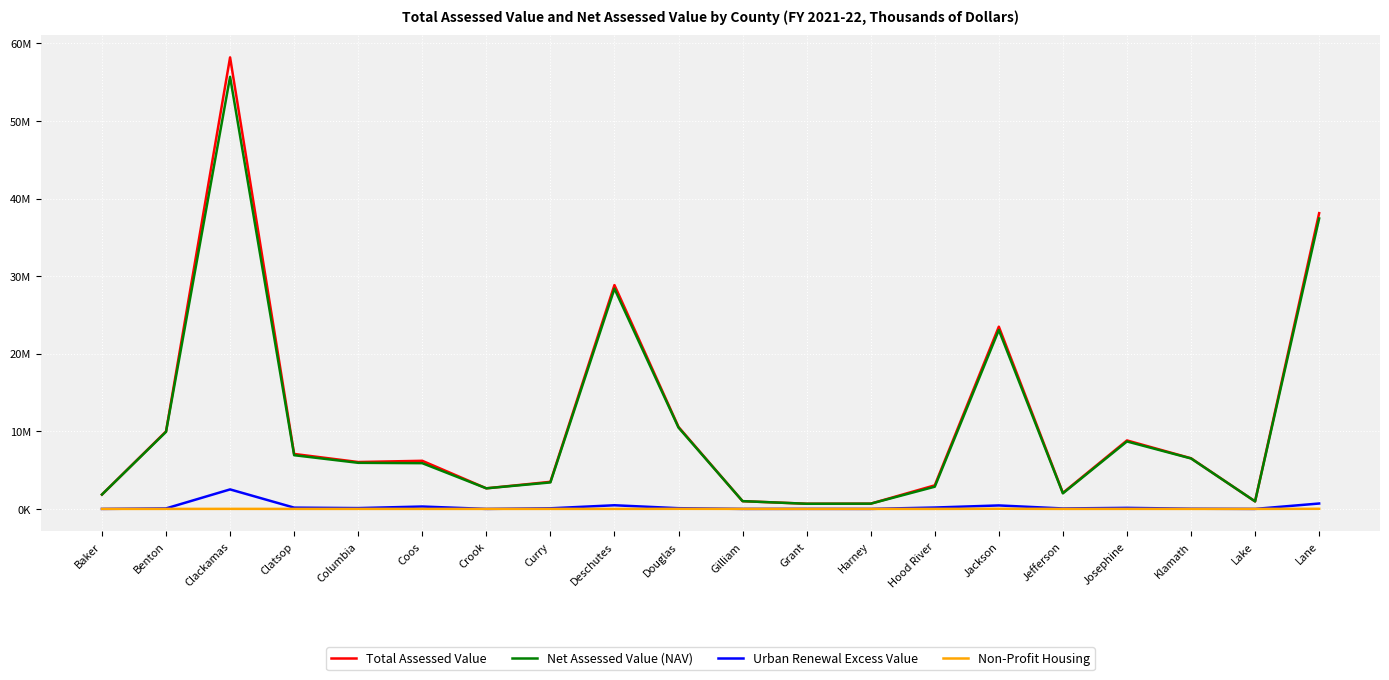

What is the label of the 15th point from the right?

Coos